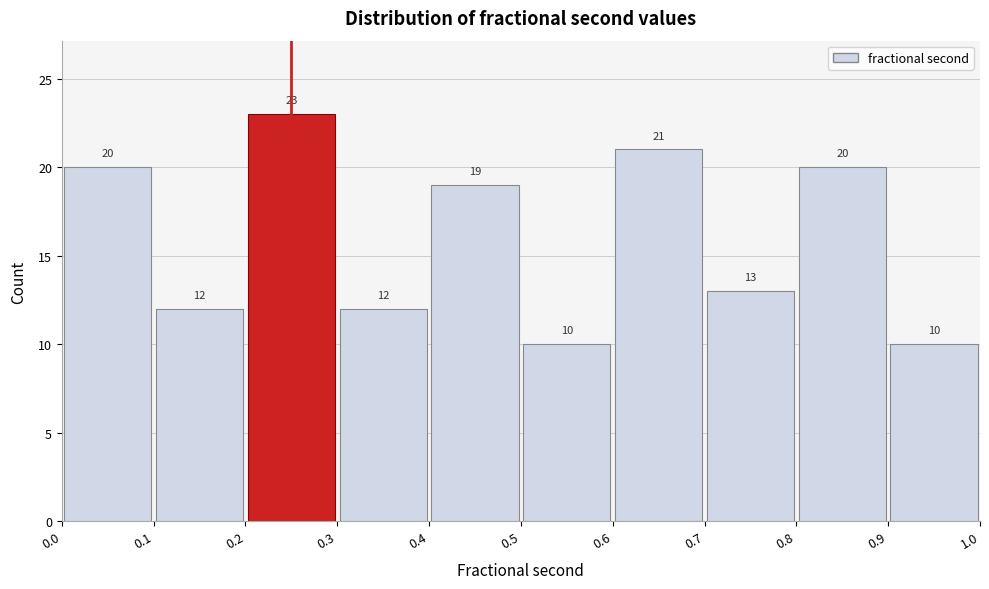

What is the height of the bar covering 0.0 to 0.1 on the x-axis?

20